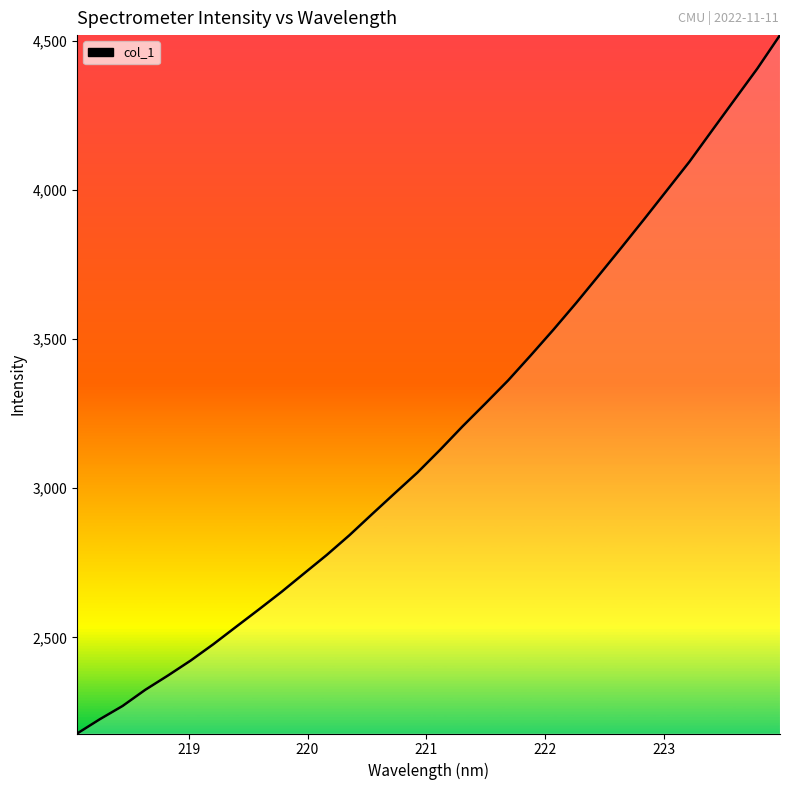

What is the minimum value shown in the chart?

2178.2